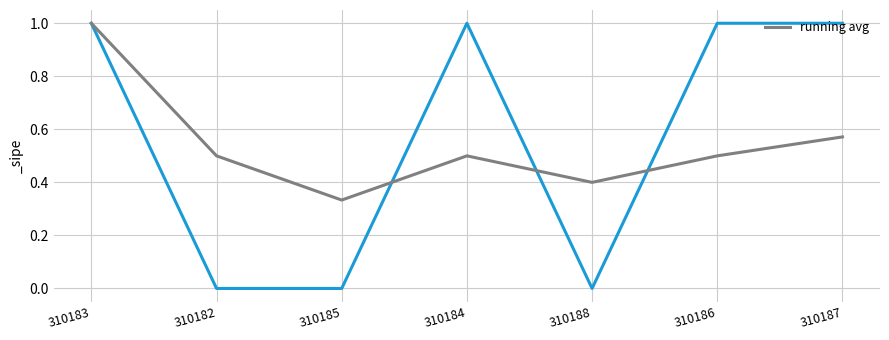

How many distinct data groups are displayed?

1